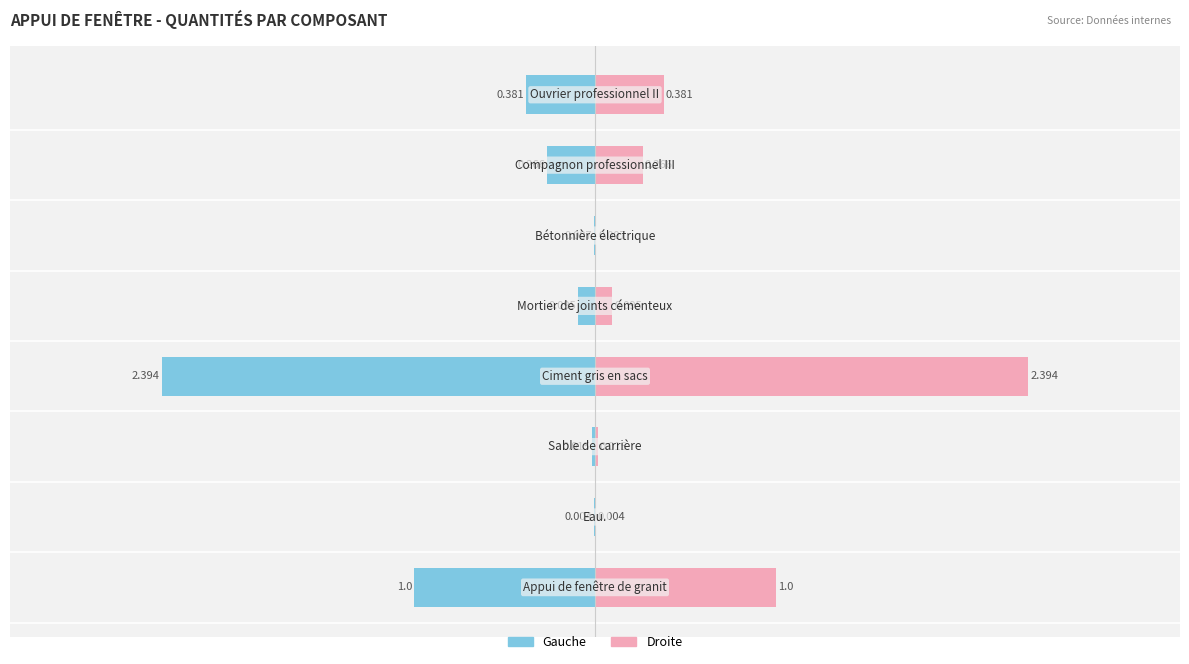

Which has a higher value, −4 or 3?

3